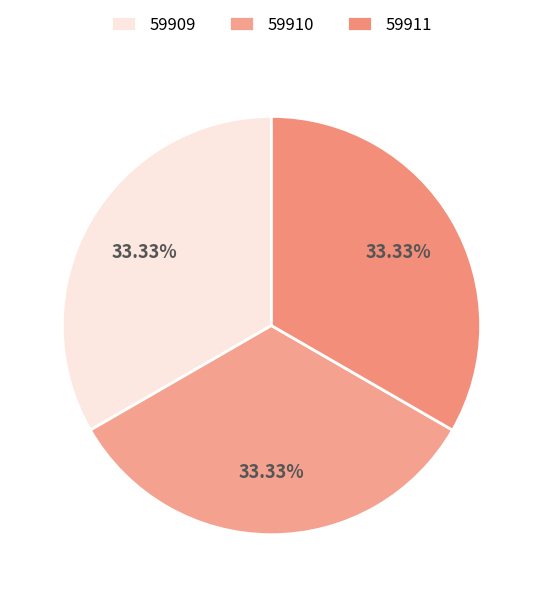

Rank the categories by value from highest to lowest.

59911, 59910, 59909